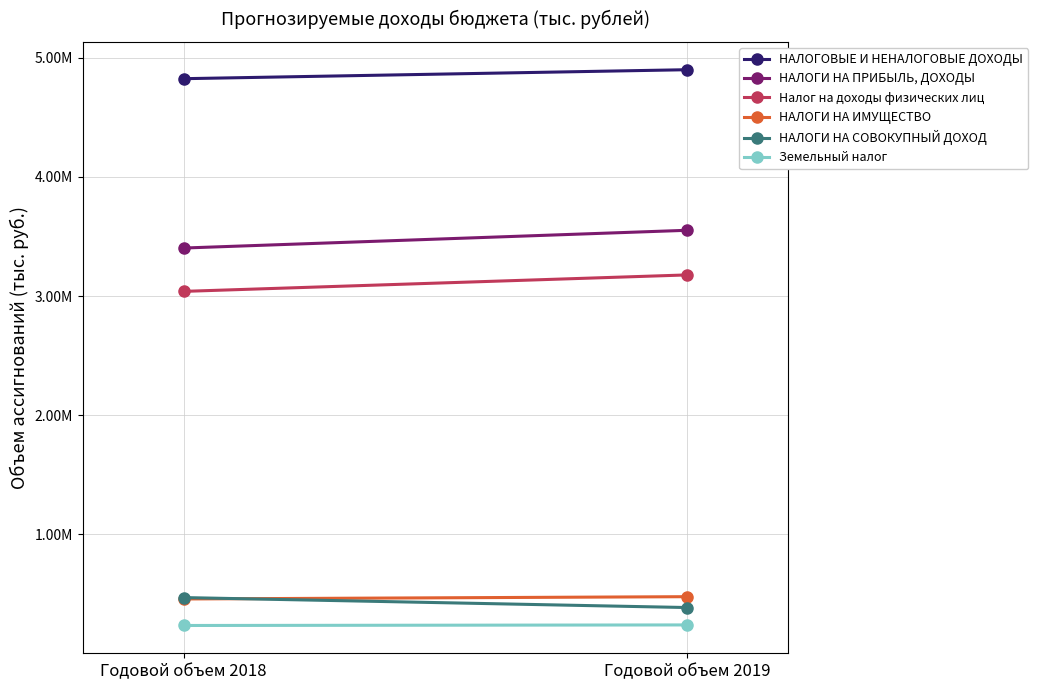

What is the value of the Налог на доходы физических лиц point at the 2nd from the left?

3176933.0